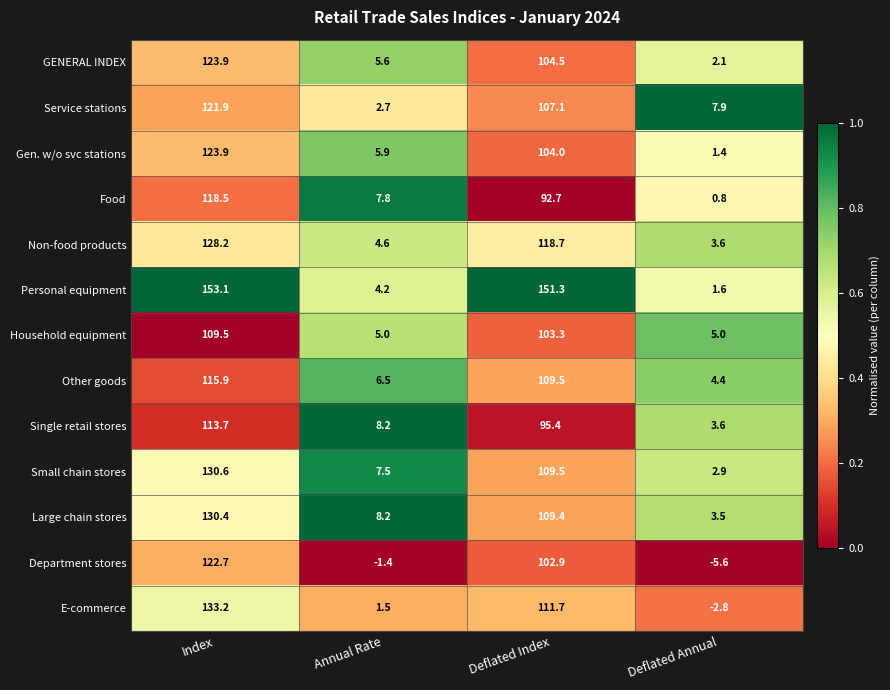

The Other goods series shows 60.4 at Deflated Index. True or false?

False